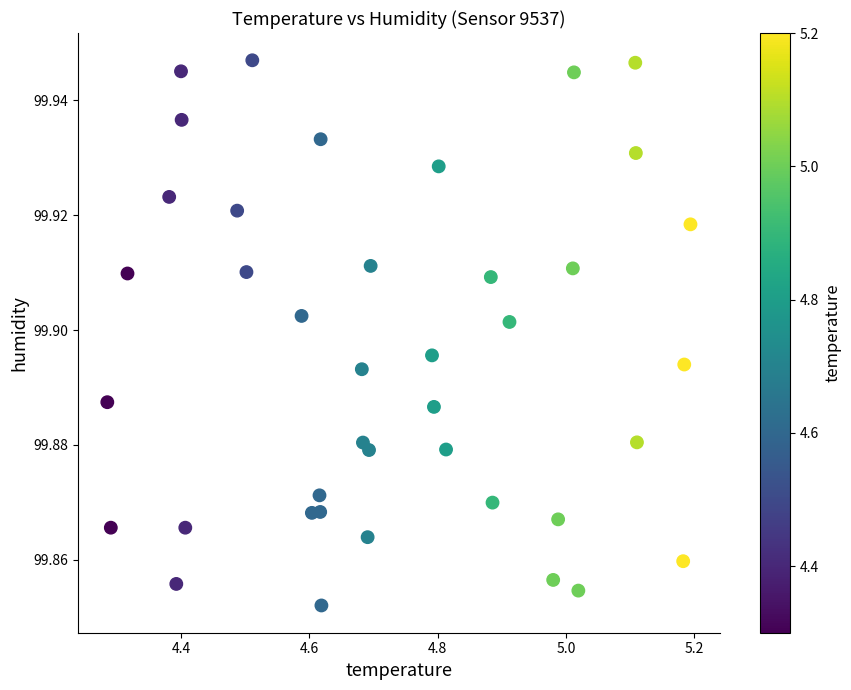

What is the range of X values (max minus min)?

0.9